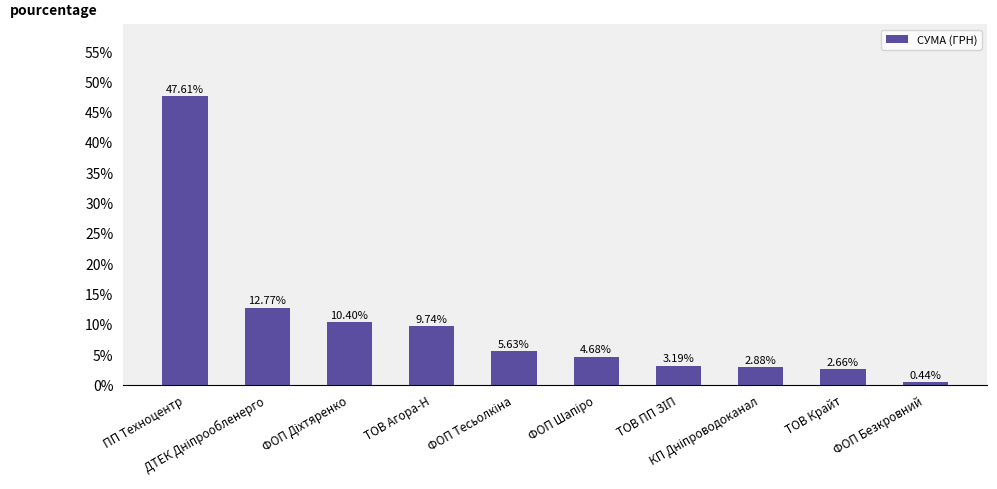

Are the bars horizontal?

No